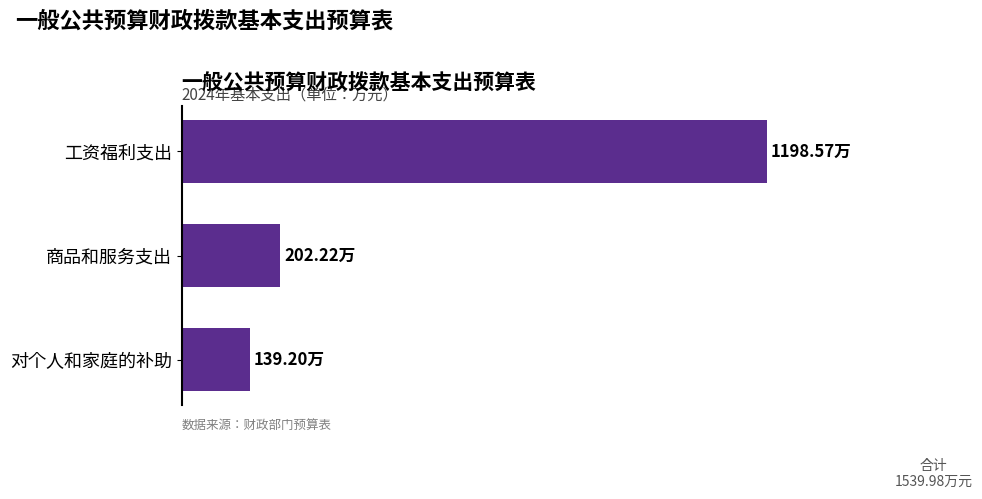

Rank the categories by value from lowest to highest.

对个人和家庭的补助, 商品和服务支出, 工资福利支出